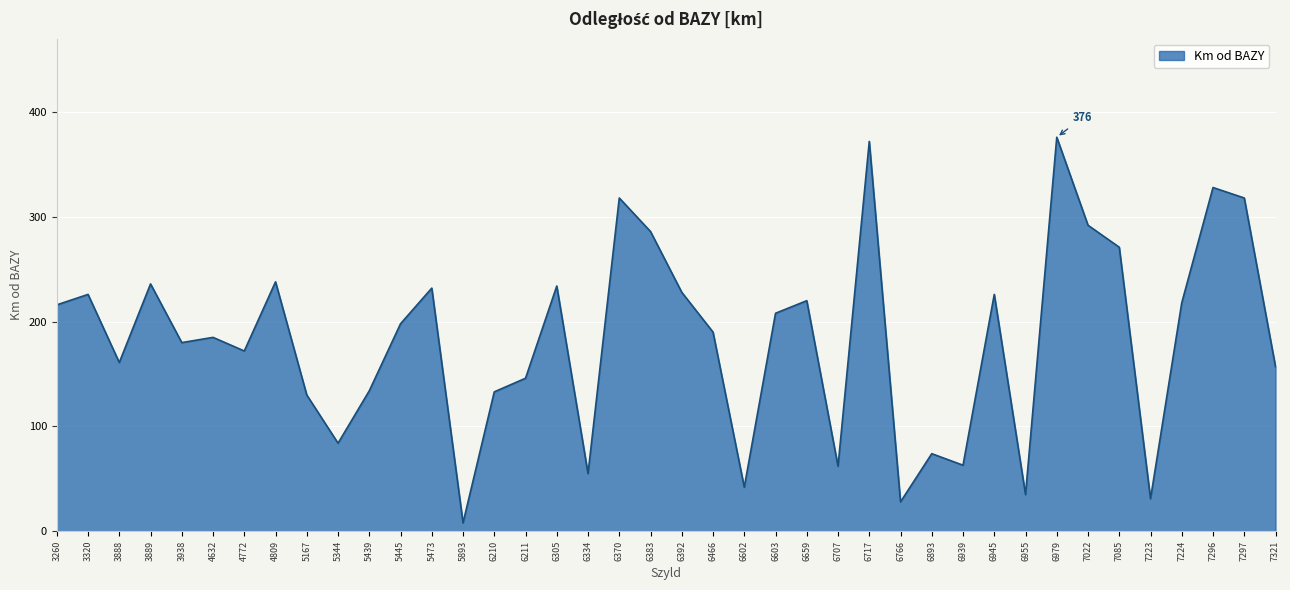

Which label corresponds to the largest value in the chart?

6979